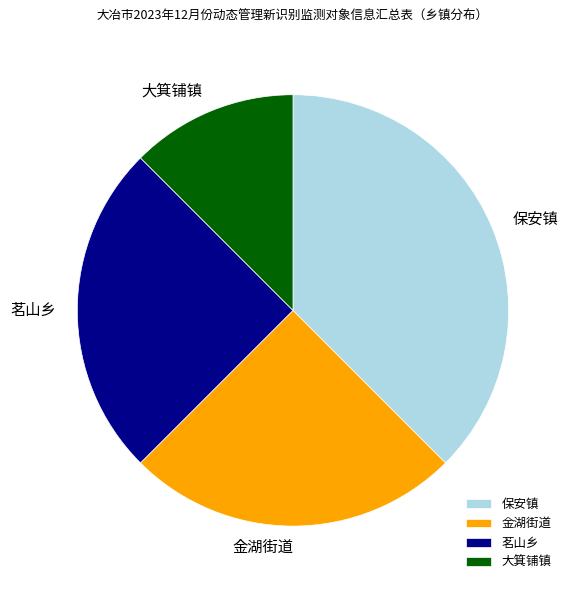

Is it true that 保安镇 is 25% of the pie?

False